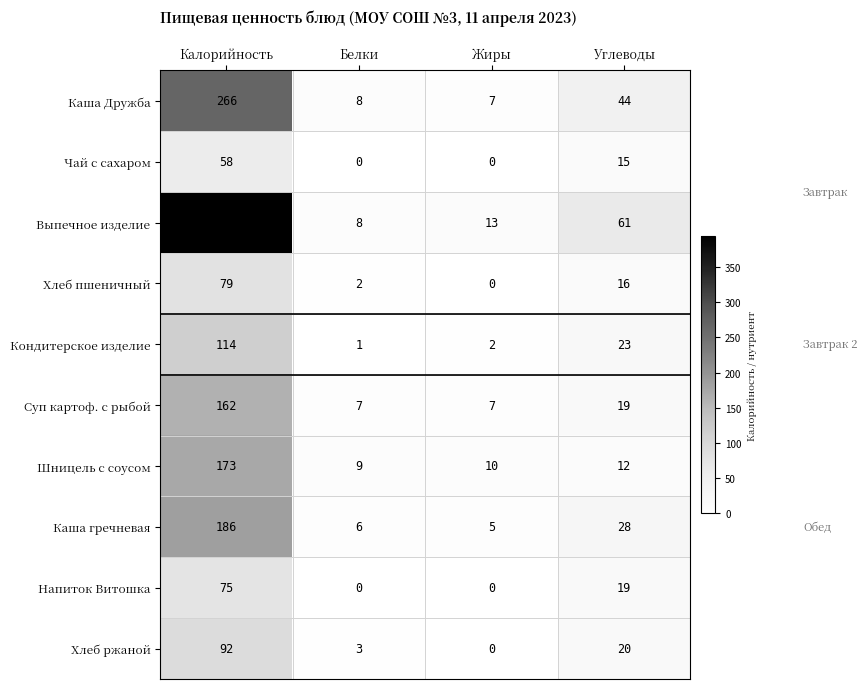

Which series has the largest total across all categories?

Выпечное изделие